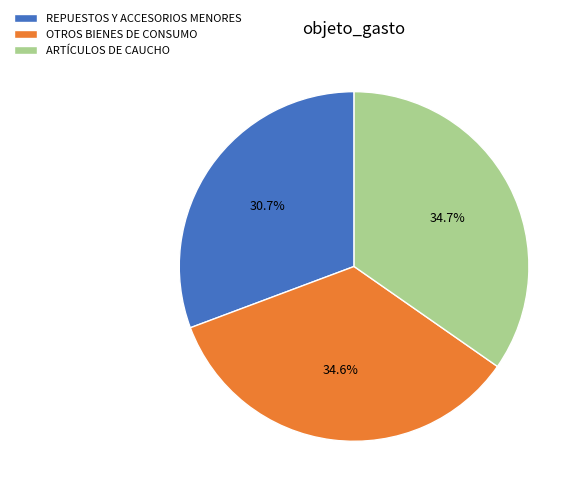

True or false: ARTÍCULOS DE CAUCHO accounts for 29% of the total.

False